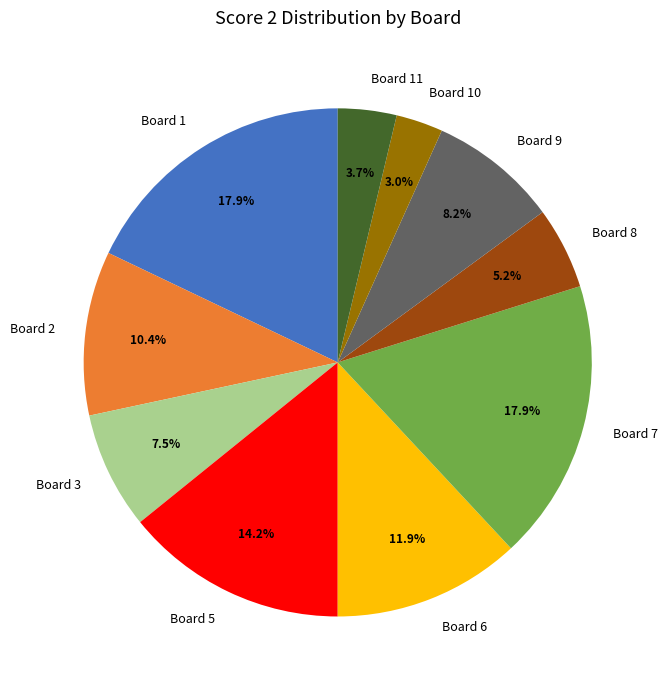

Approximately how many times larger is the value at Board 9 compared to Board 8?

1.6